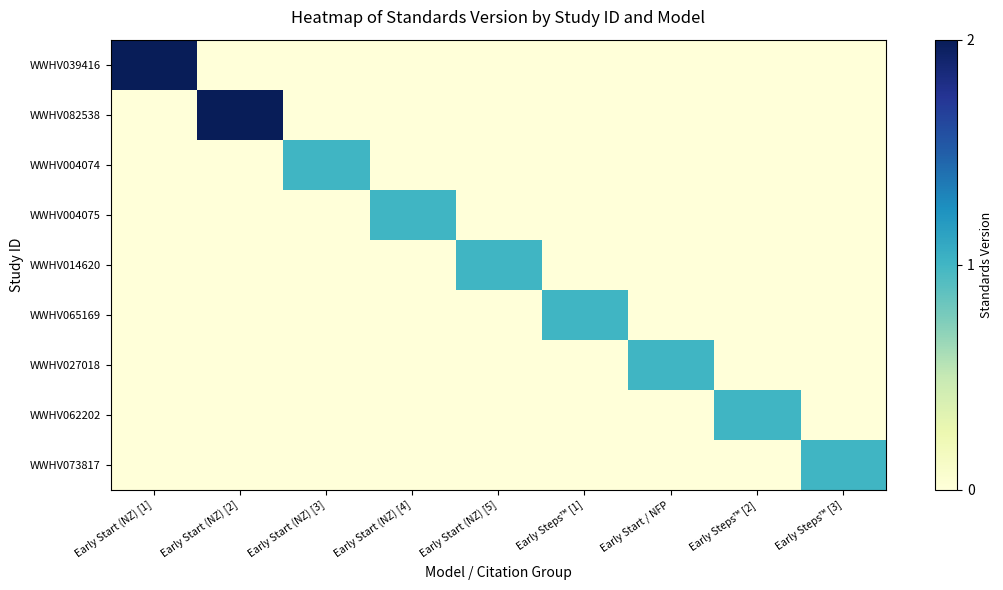

At how many categories does at least one series exceed 1?

2